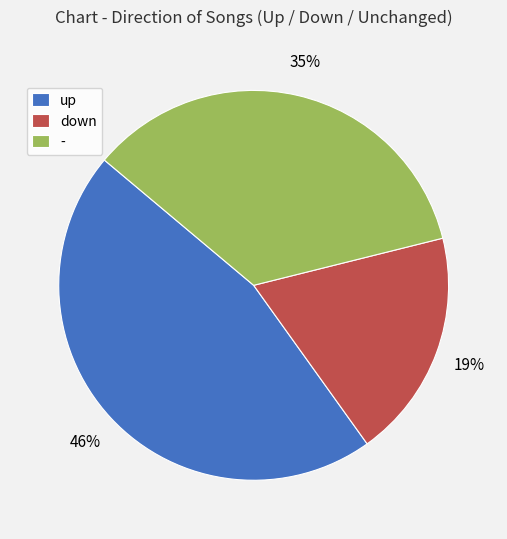

How many segments does this pie chart have?

3